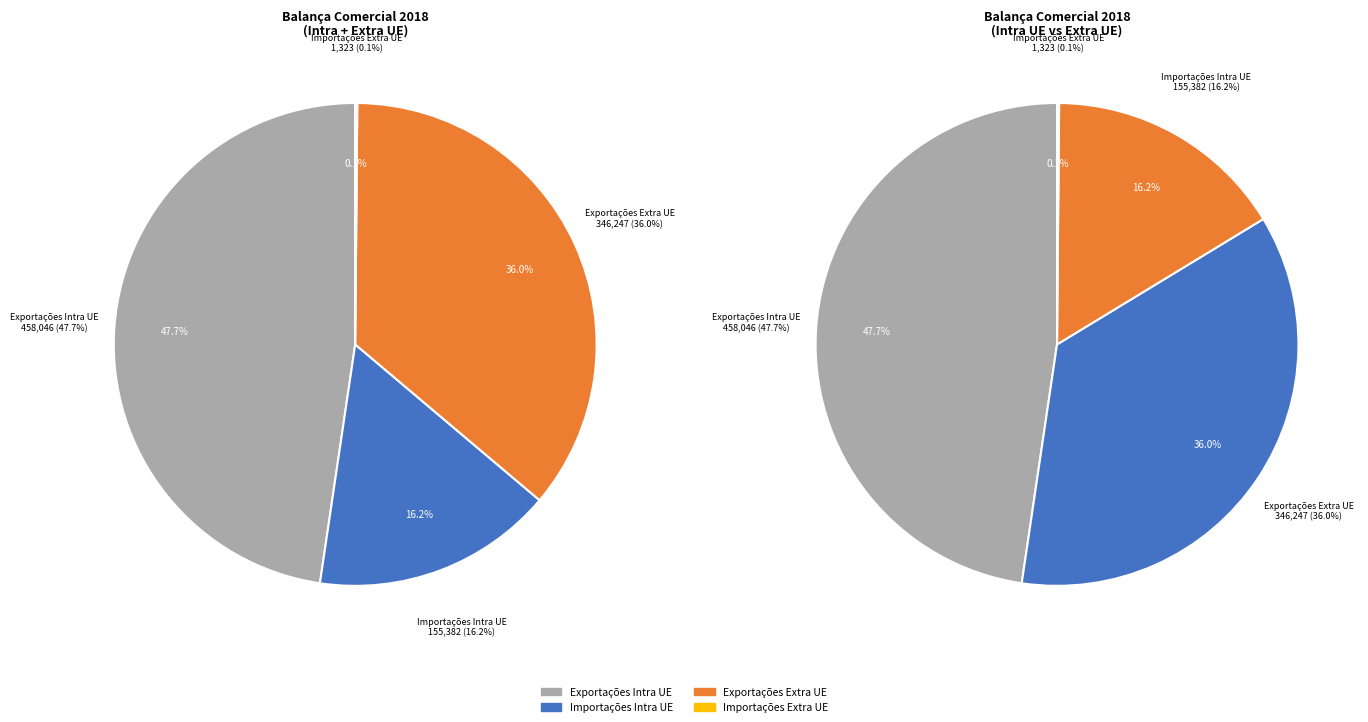

What is the ratio of the value at Importações Intra UE to the value at Exportações Intra UE?

0.3